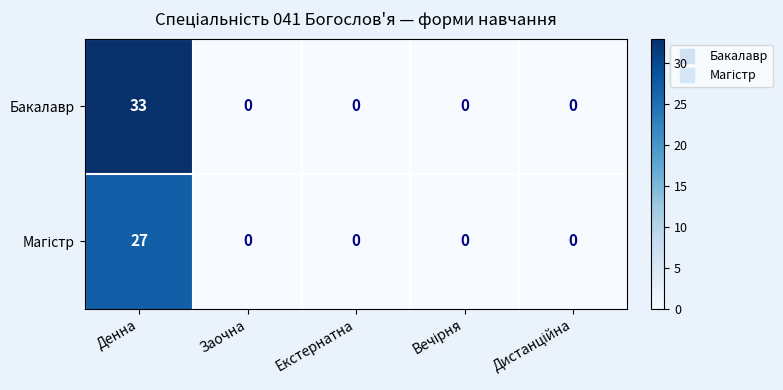

What is the greatest value displayed?

33